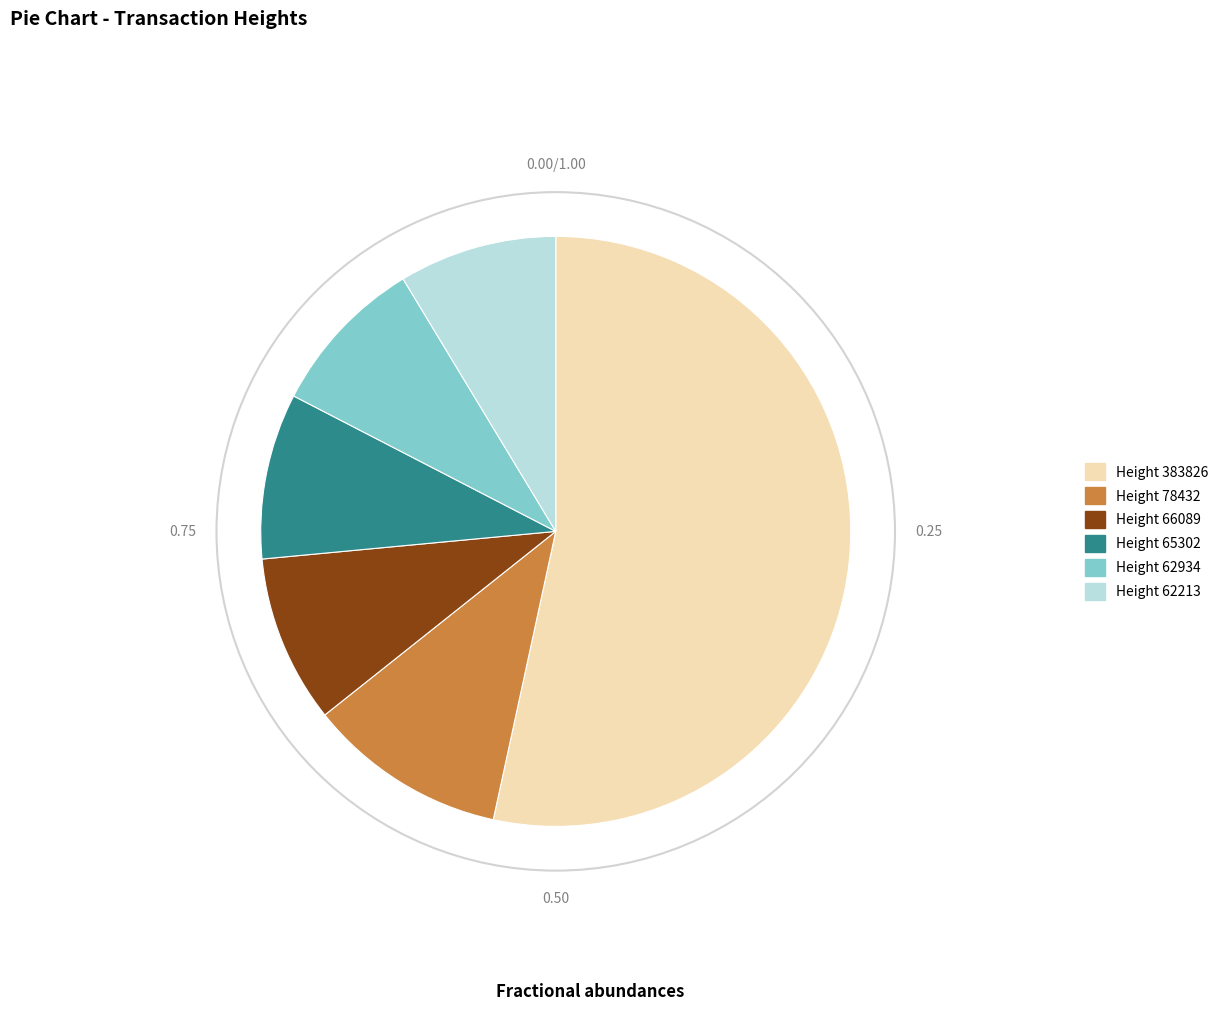

Is the sum of Height 65302 and Height 78432 greater than half?

No